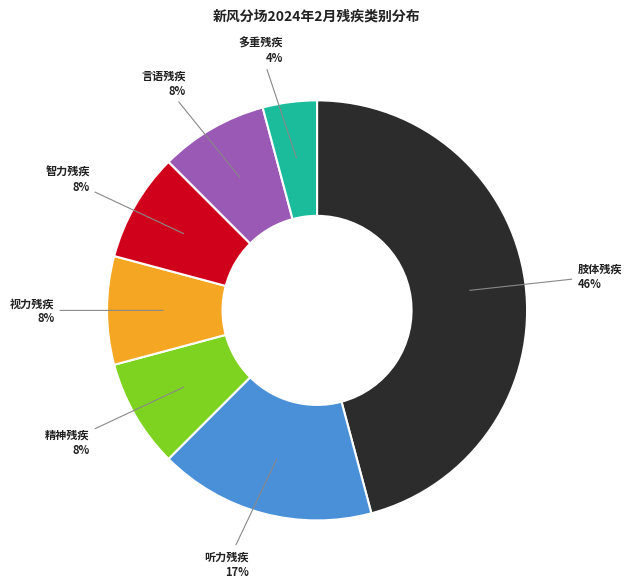

To the nearest percent, what is the average slice percentage?

14%